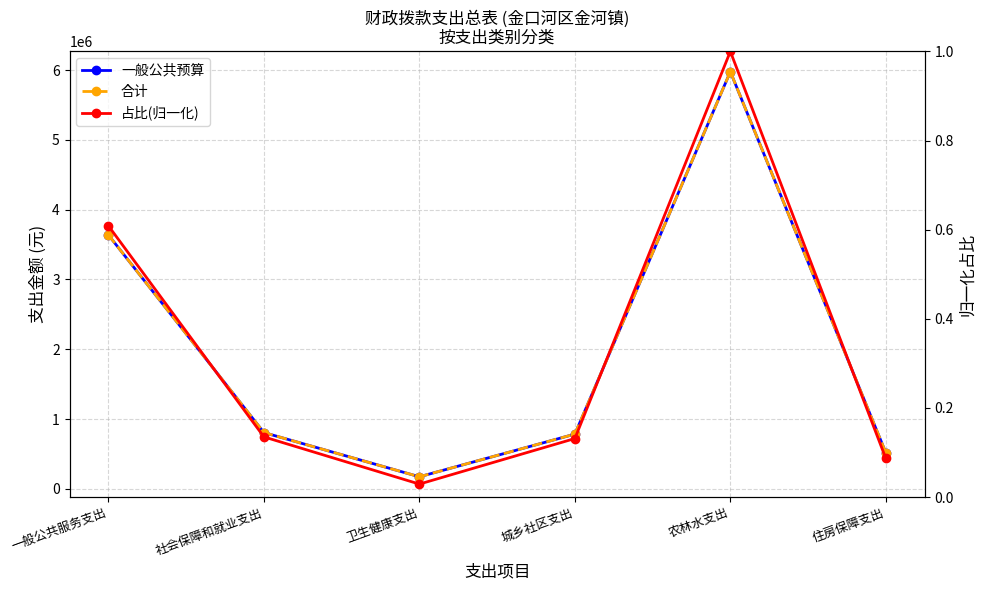

Which category has the highest value across all series?

农林水支出